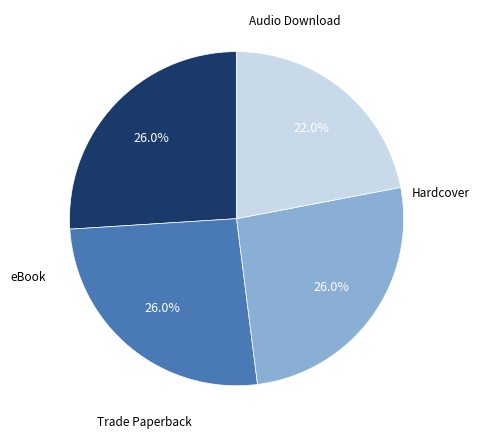

Is there a majority slice in this chart?

No